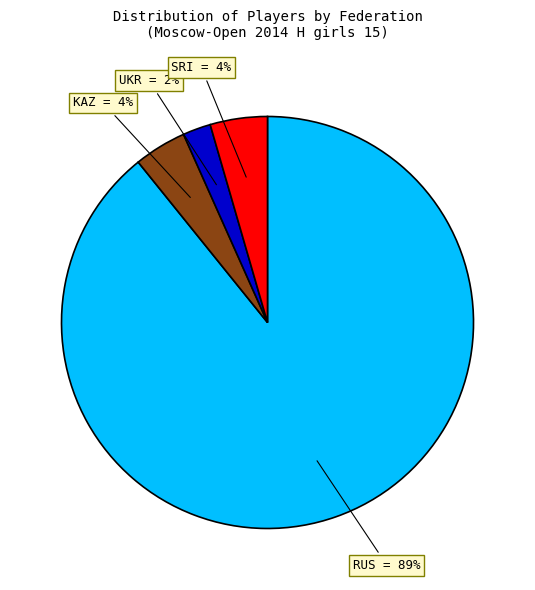

Do SRI and KAZ together represent more than half of the pie?

No